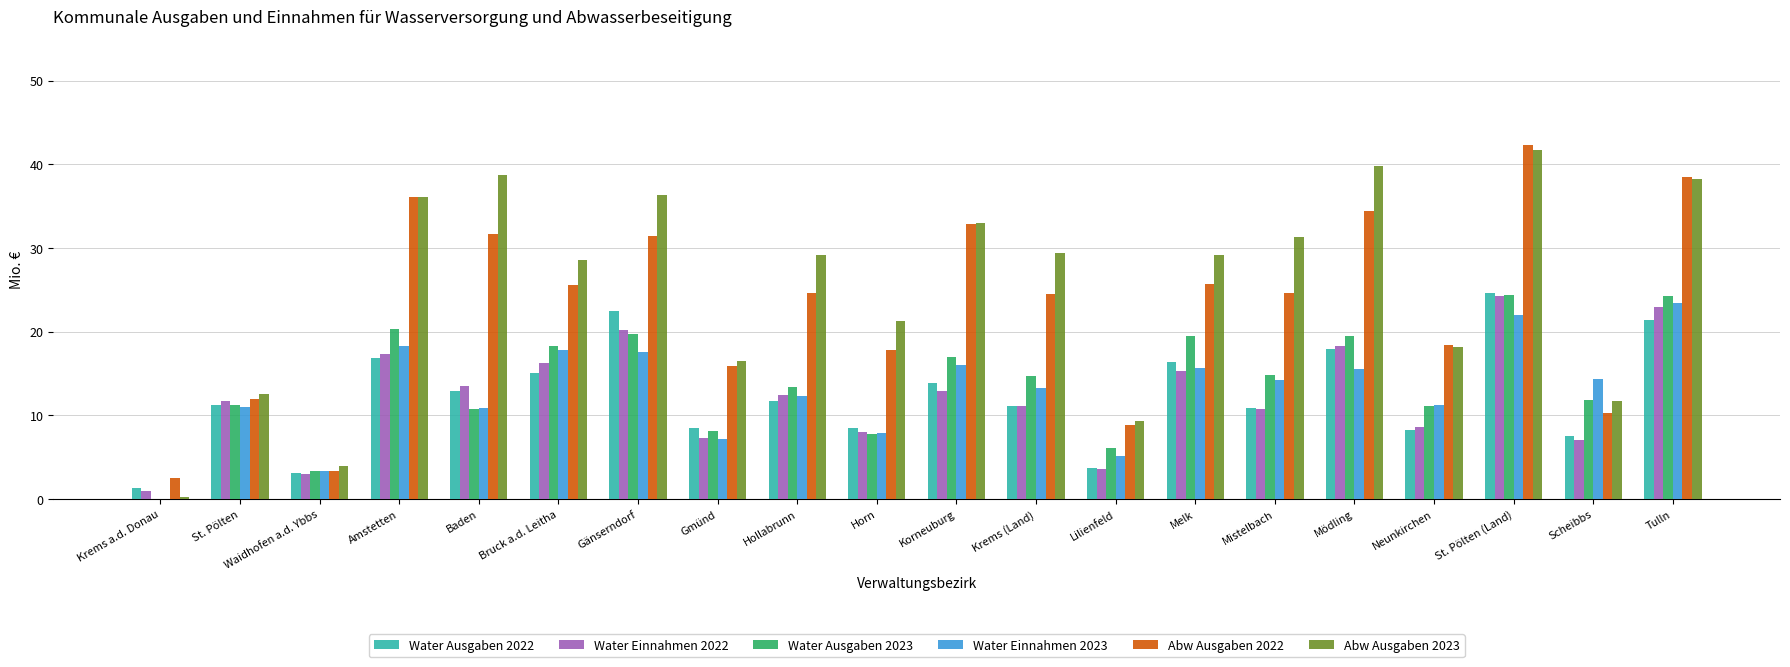

What are all the series names shown in the legend?

Water Ausgaben 2022, Water Einnahmen 2022, Water Ausgaben 2023, Water Einnahmen 2023, Abw Ausgaben 2022, Abw Ausgaben 2023